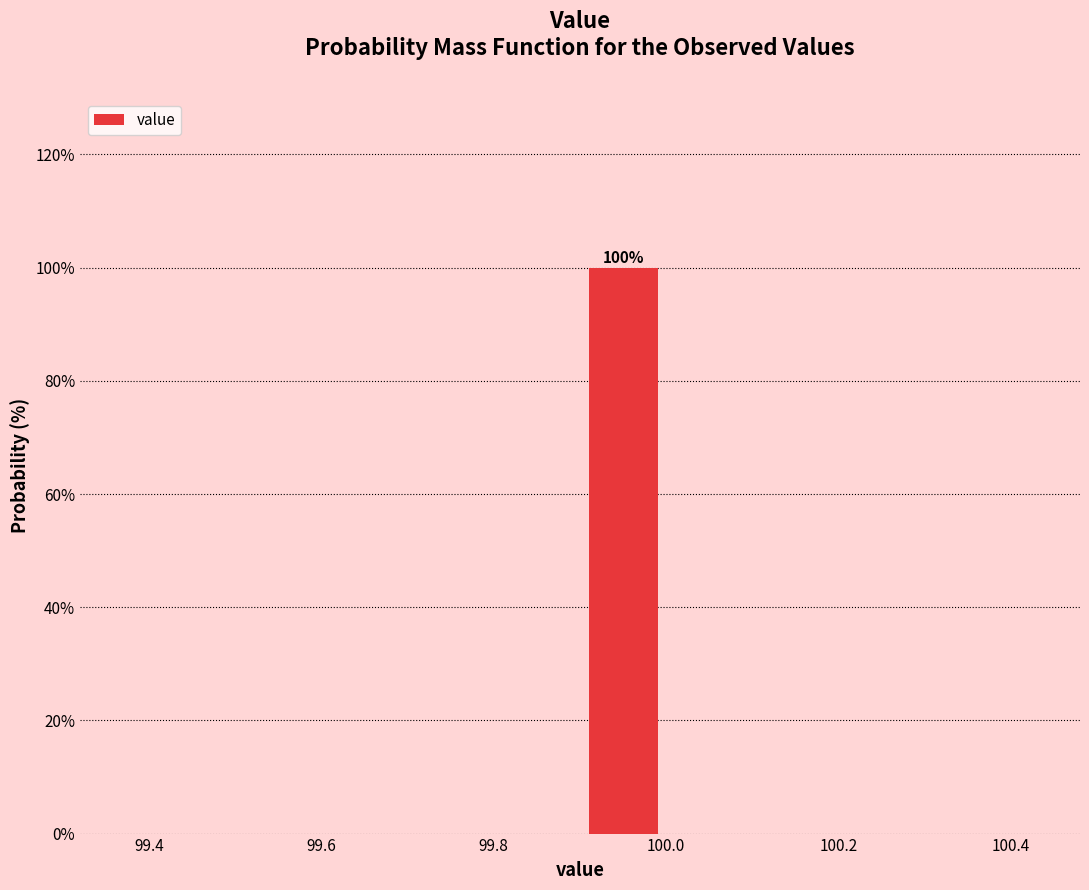

Over which range of the x-axis is the bar tallest?

99.9 to 100.0